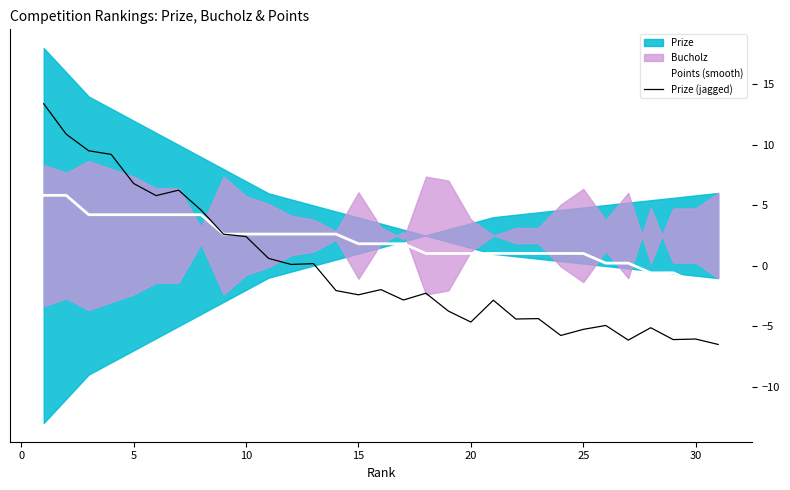

Is the value of Prize (jagged) at 18 greater than the value of Points (smooth) at 20?

No